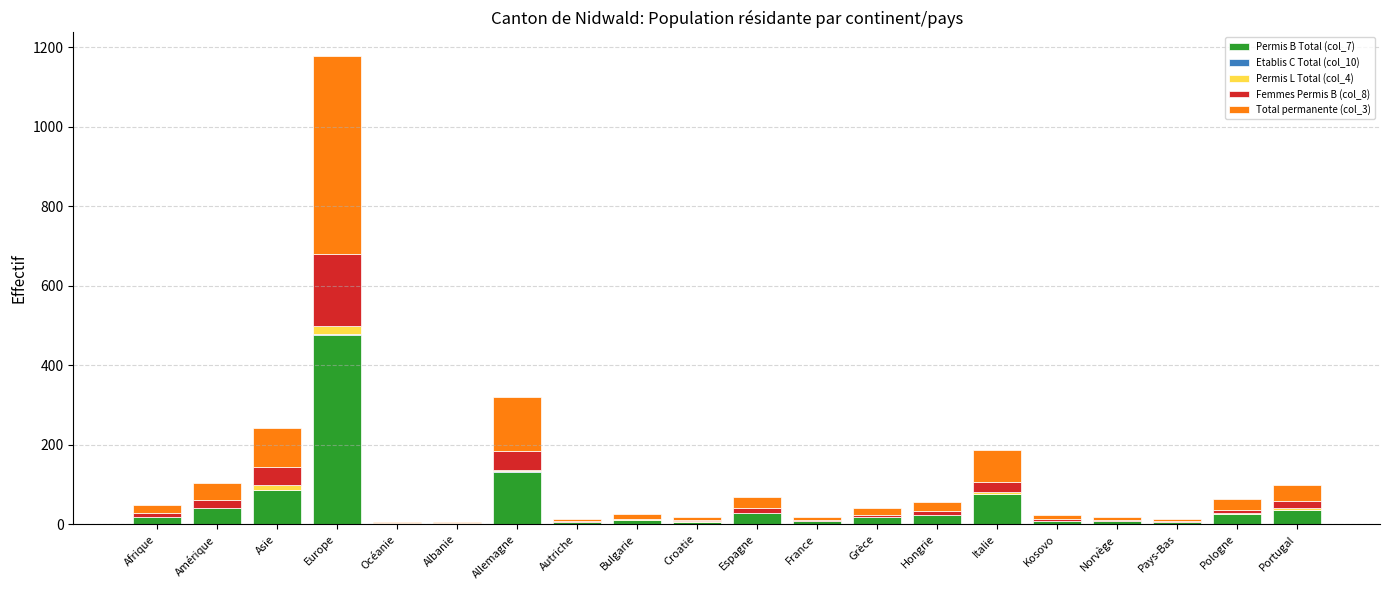

At which label does Permis B Total (col_7) reach its peak?

Europe